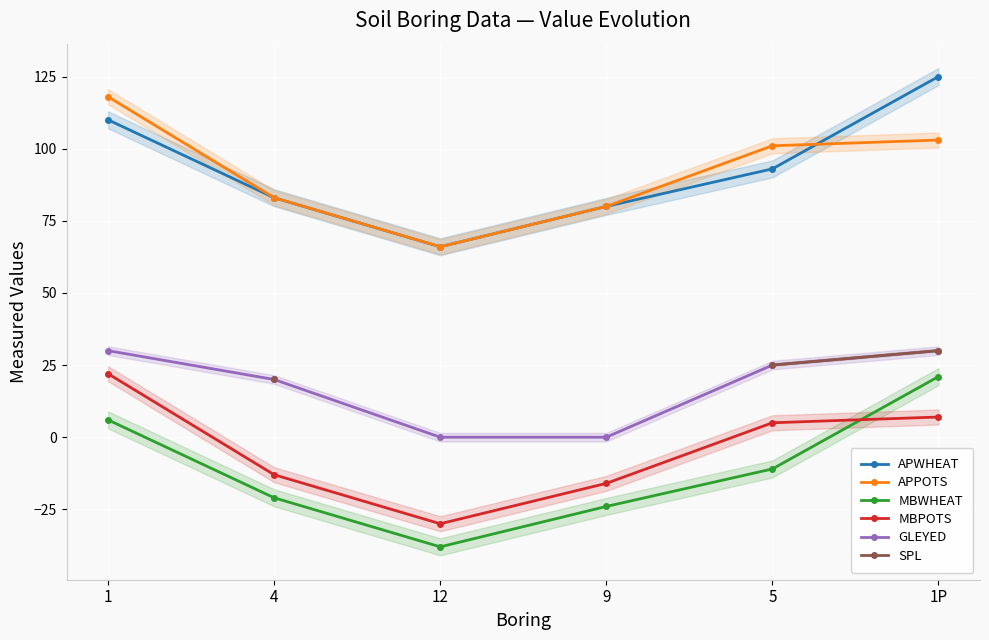

True or false: APPOTS has a value of 140.3 at 5.

False